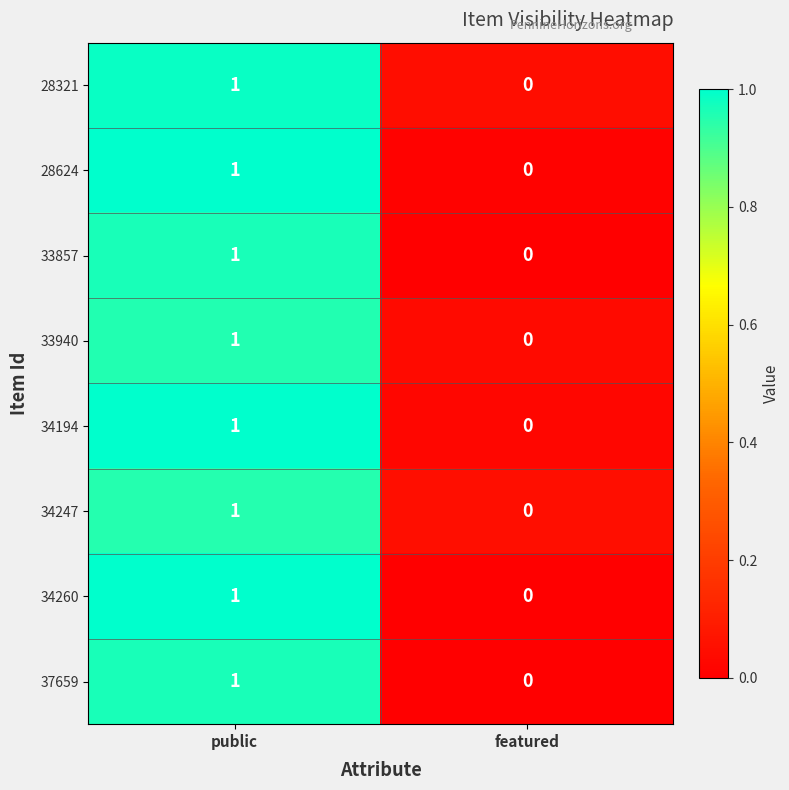

How many categories are shown in the chart?

2